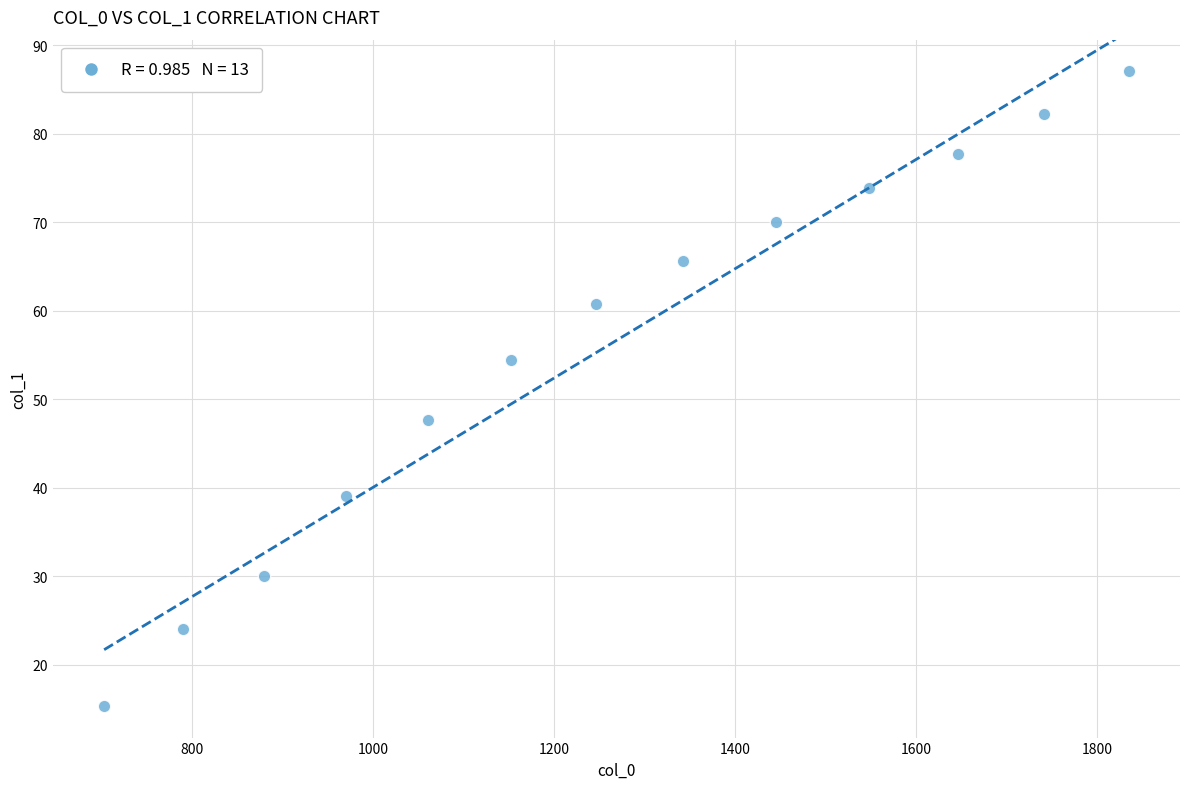

What is the range of X values (max minus min)?

1132.0